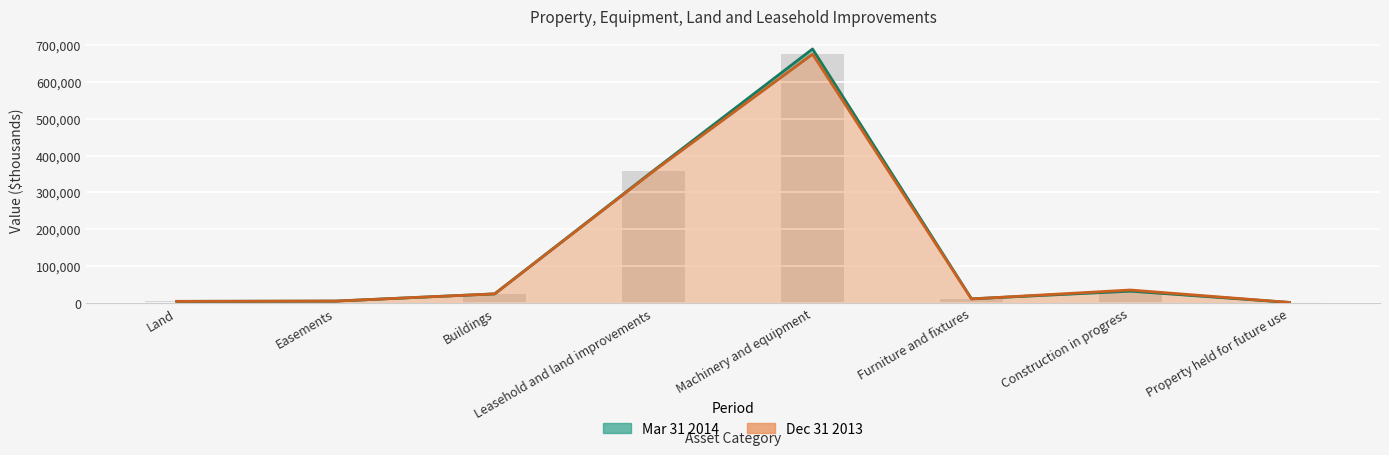

Reading left to right, list all the values displayed in this chart.

Mar 31 2014: Land=4854	Easements=5624	Buildings=25143	Leasehold and land improvements=359398	Machinery and equipment=688896	Furniture and fixtures=11771	Construction in progress=32439	Property held for future use=1975
Dec 31 2013: Land=4854	Easements=5624	Buildings=25143	Leasehold and land improvements=357903	Machinery and equipment=674839	Furniture and fixtures=11416	Construction in progress=35637	Property held for future use=1975